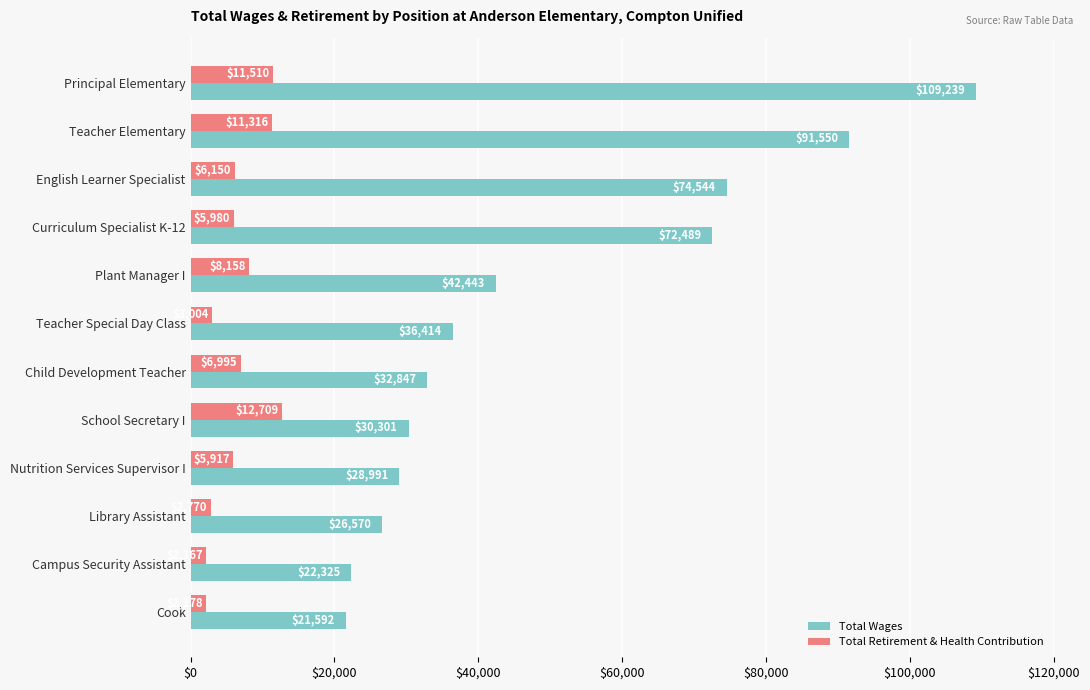

Which series has the largest total across all categories?

Total Wages